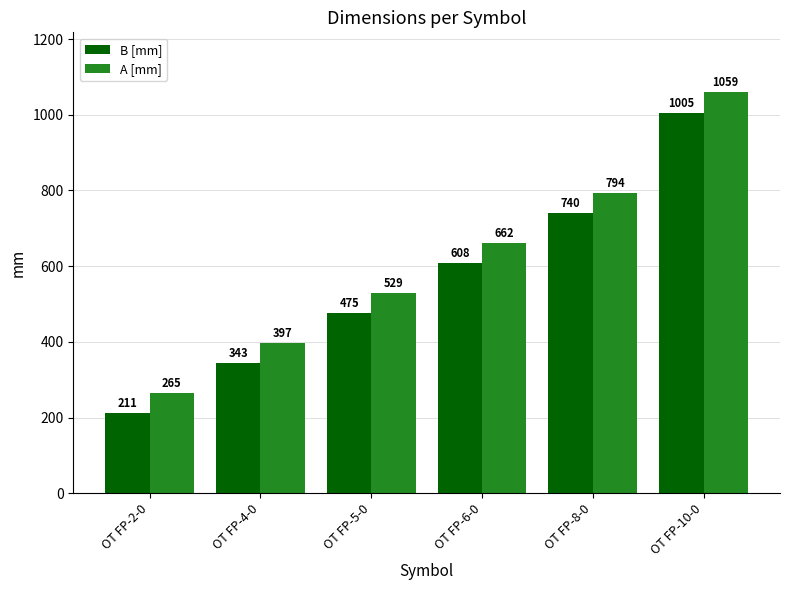

How many values in the A [mm] series are below 662?

3